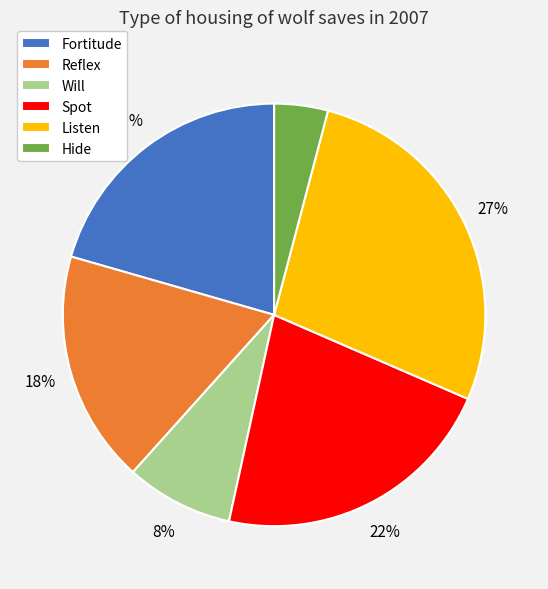

To the nearest percent, what is the combined percentage of Hide and Spot?

26%